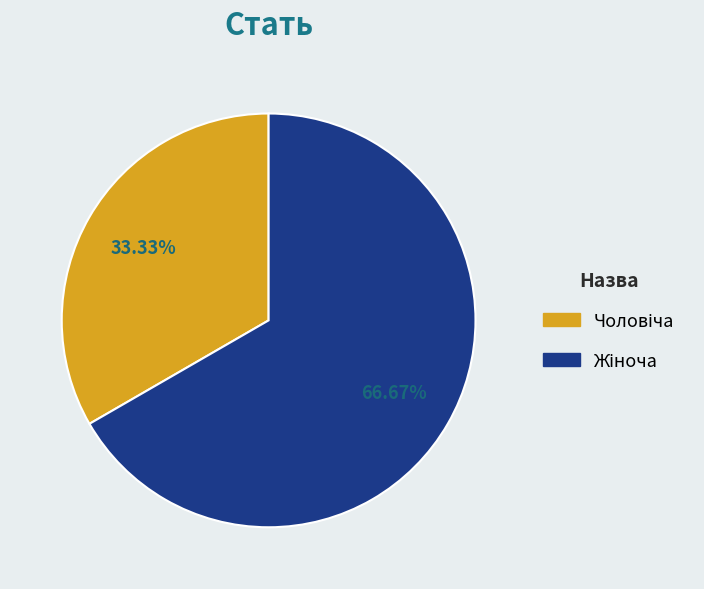

To the nearest percent, what is the average slice percentage?

50%